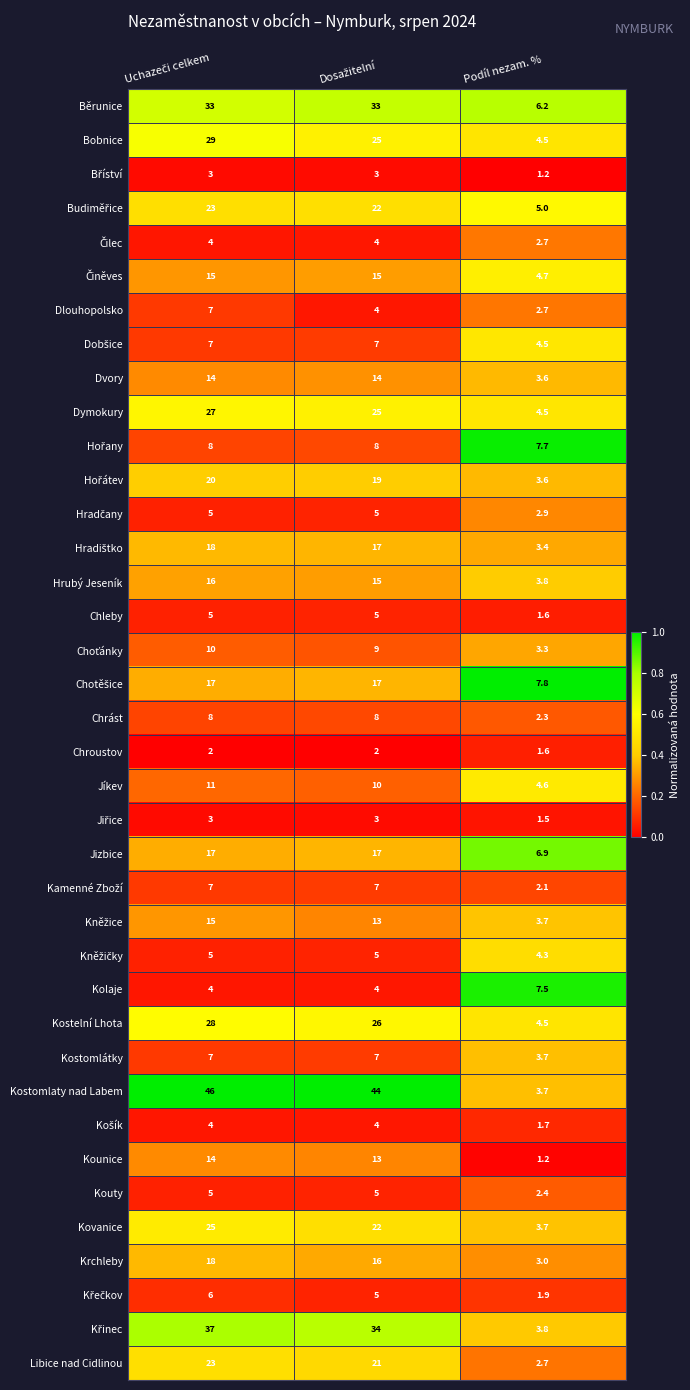

Which series has the largest total across all categories?

Kostomlaty nad Labem